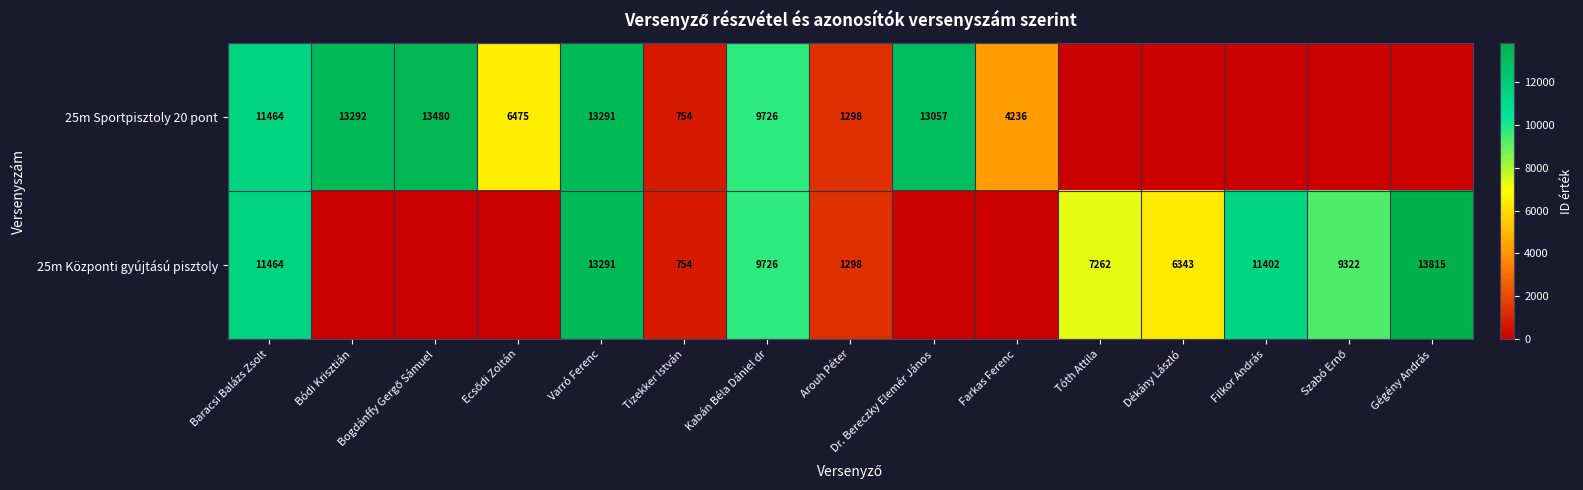

What is the difference between the highest and lowest values at Gégény András?

13815